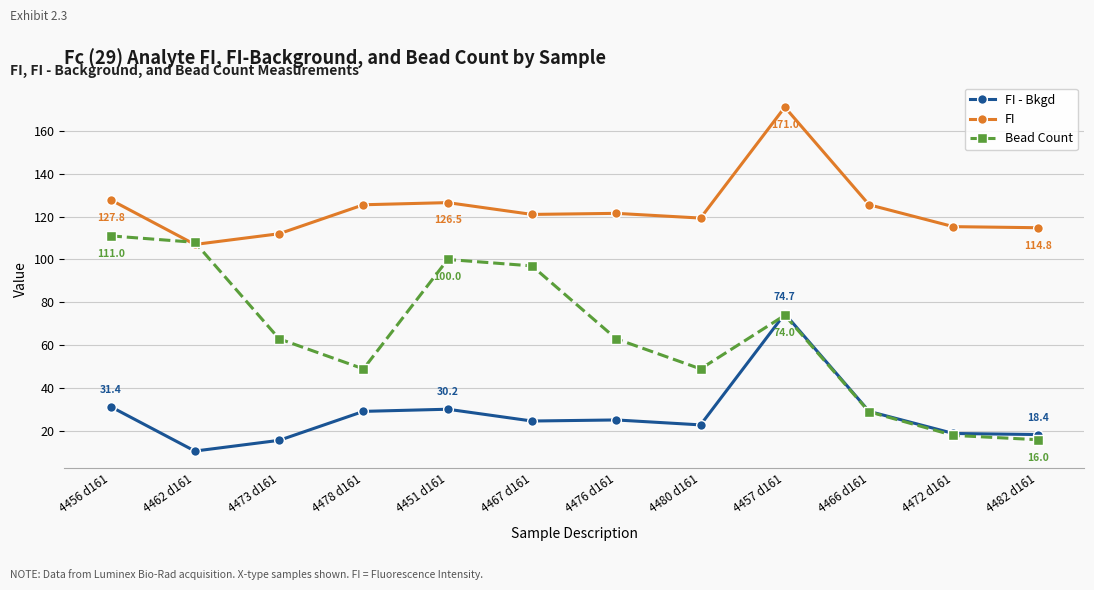

What position from the left is 4472 d161?

11